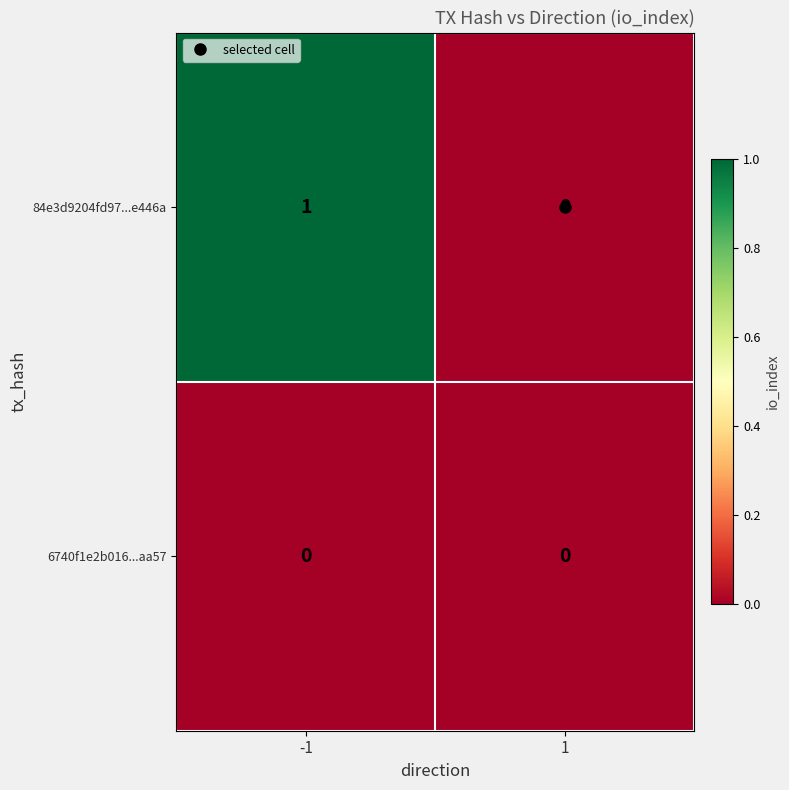

Which series has the widest spread of values?

84e3d9204fd97...e446a